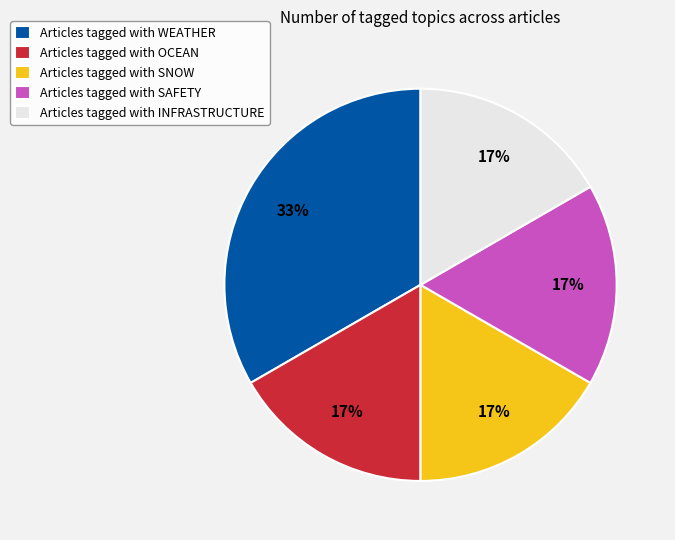

What is the ratio of the value at Articles tagged with INFRASTRUCTURE to the value at Articles tagged with SAFETY?

1.0